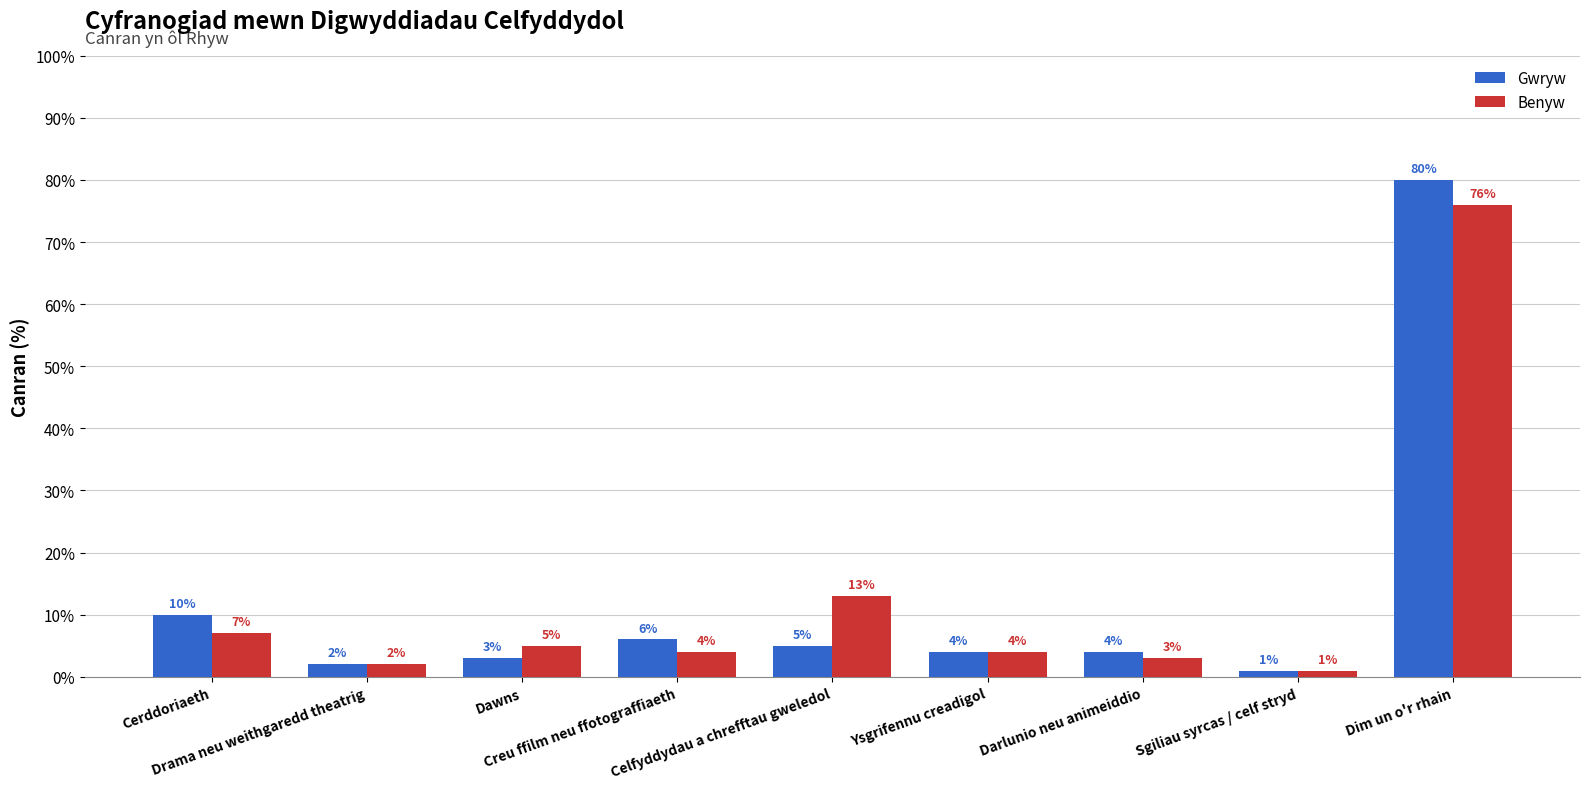

At which category does the chart reach its peak across all series?

Dim un o'r rhain